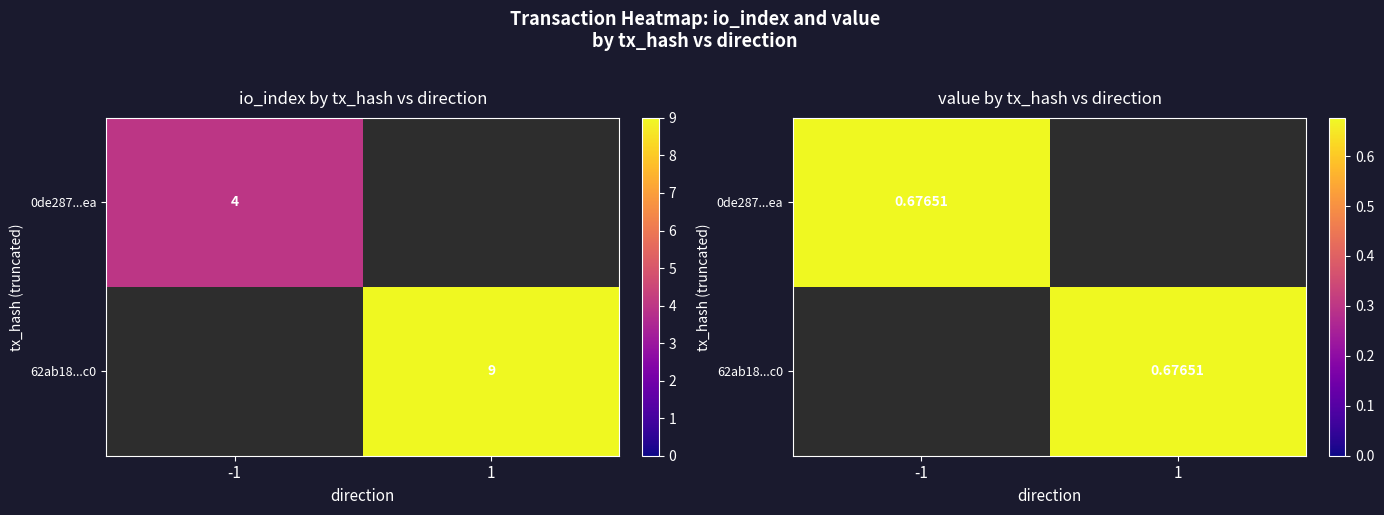

Reading left to right, list all the values displayed in this chart.

0de287564c461f81691d87e10d0f1c8fd79f3ea: direction=-1.0	io_index=4.0	valid_mainchain=1.0	value=0.7
62ab188354c0ea7bd1877299795fcd5079c370c: direction=1.0	io_index=9.0	valid_mainchain=1.0	value=0.7